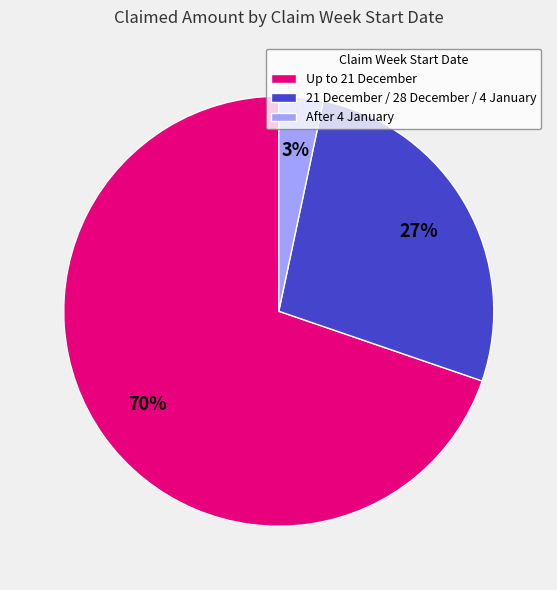

To the nearest percent, what is the difference between the 21 December / 28 December / 4 January and After 4 January slice percentages?

24%